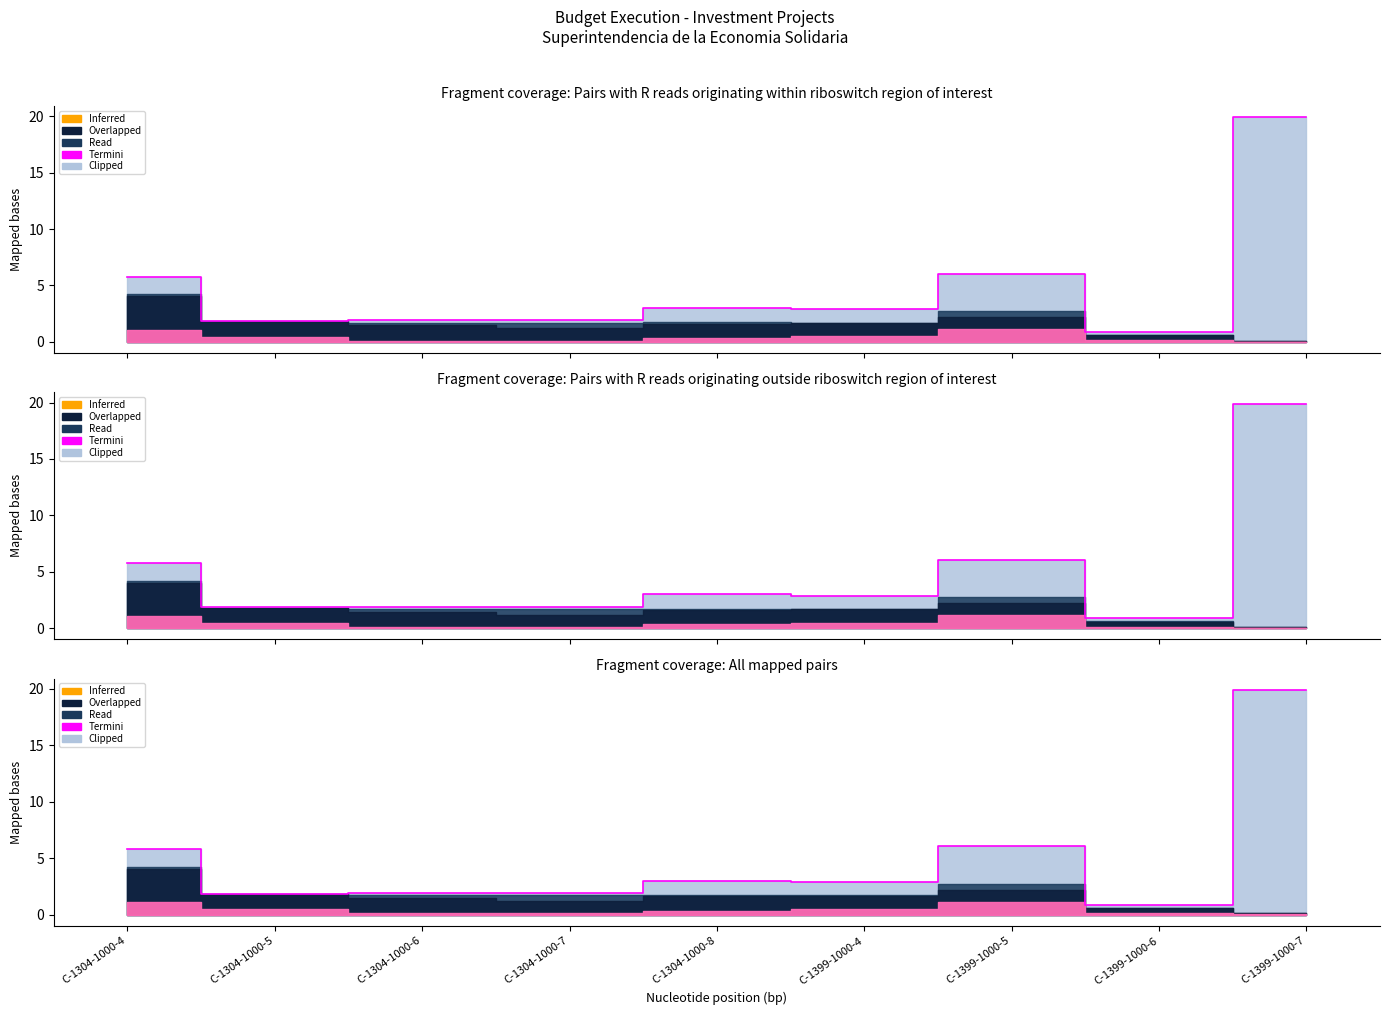

At which label is the value closest to 10?

C-1399-1000-5